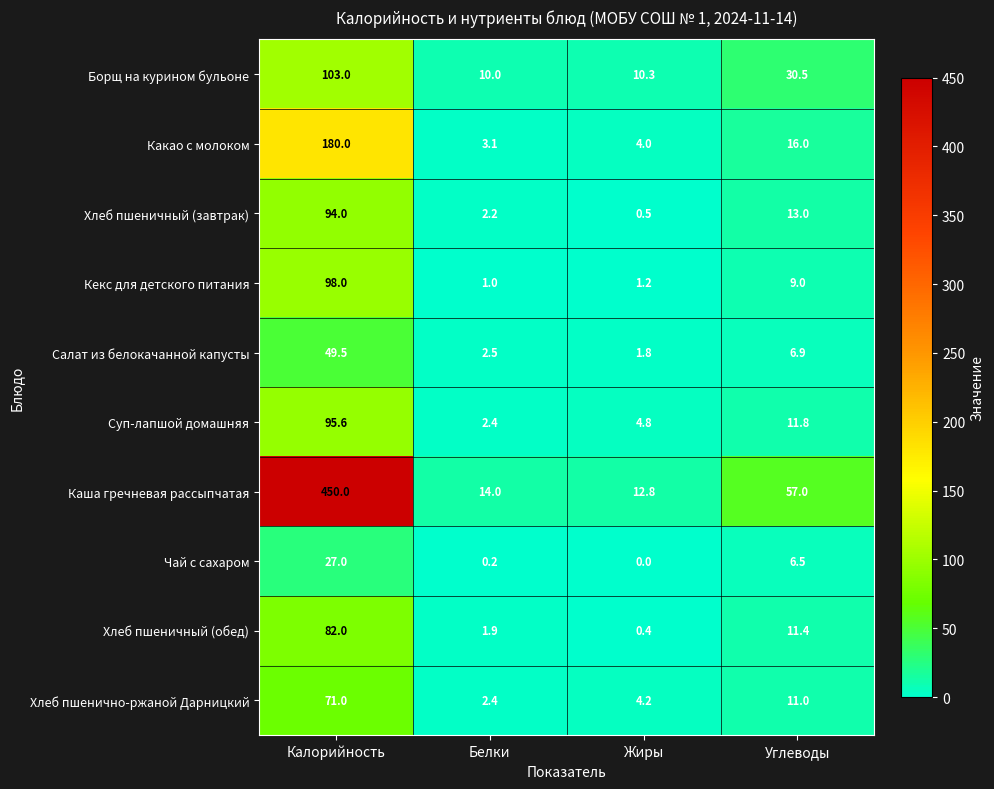

At which label does Суп-лапшой домашняя first exceed 11?

Калорийность